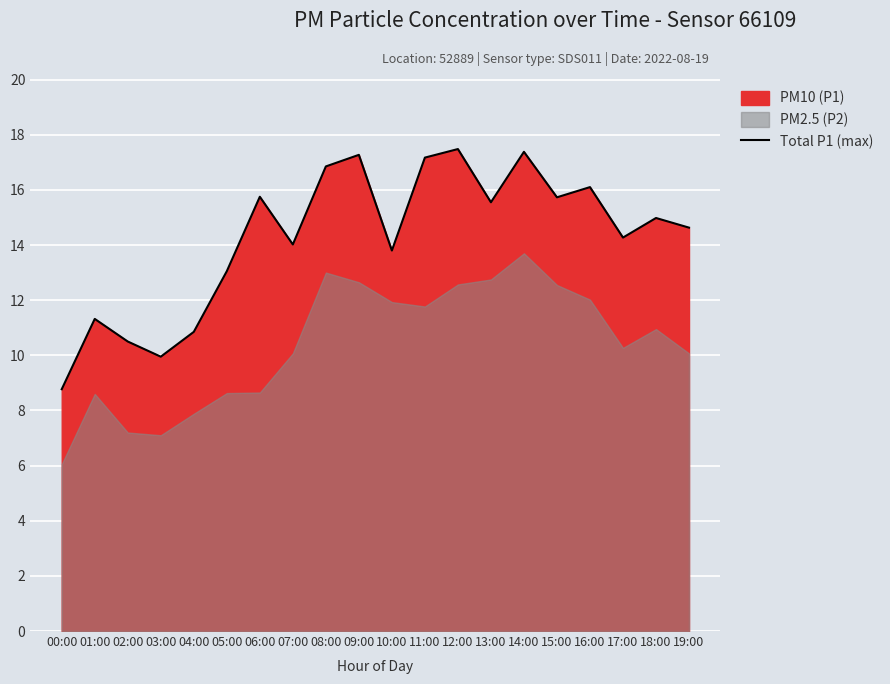

What is the change in value from 06:00 to 08:00?

+1.1